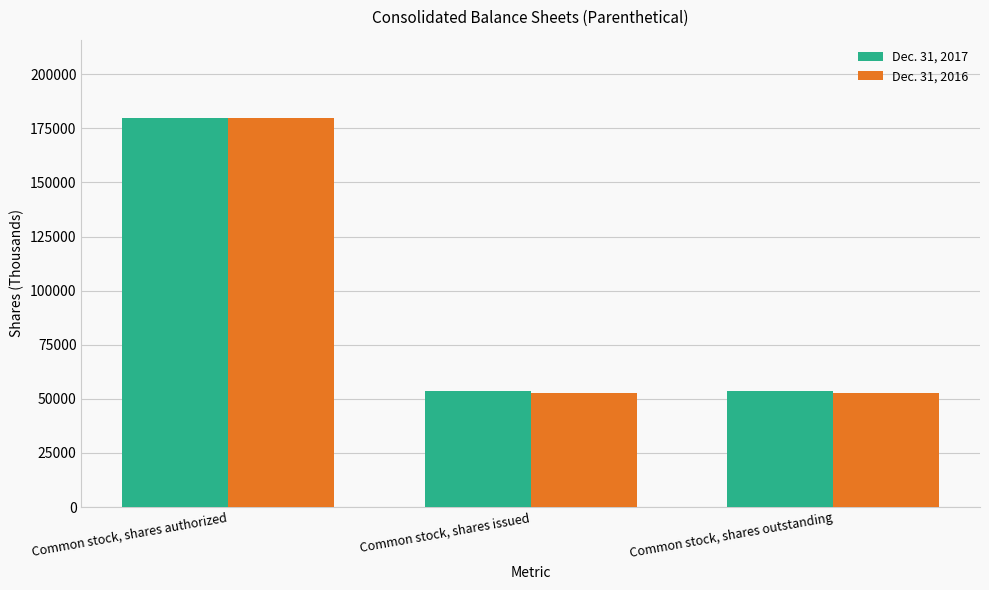

What is the label of the 2nd bar from the left?

Common stock, shares issued